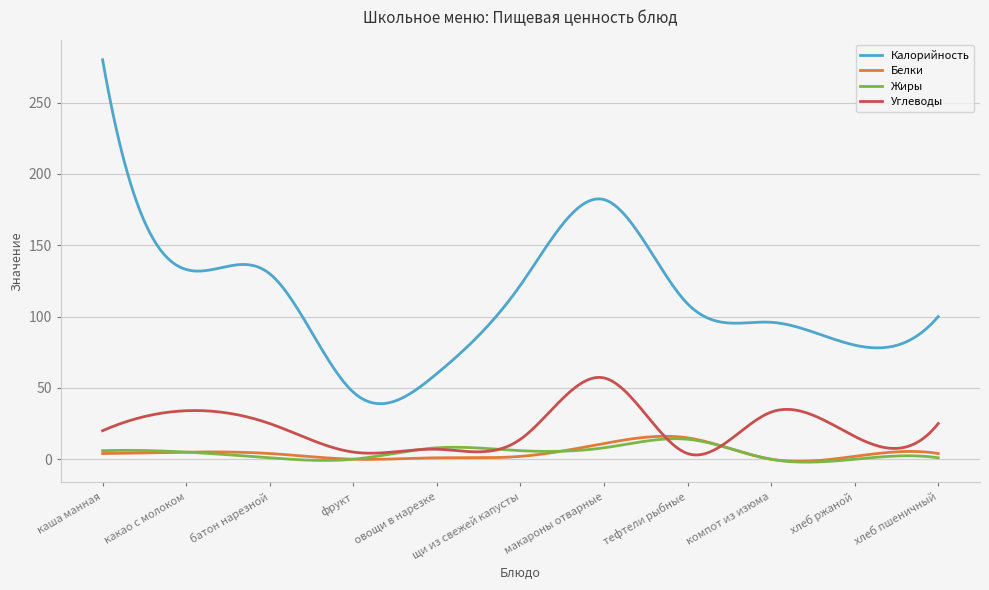

What is the maximum value shown in the chart?

280.0